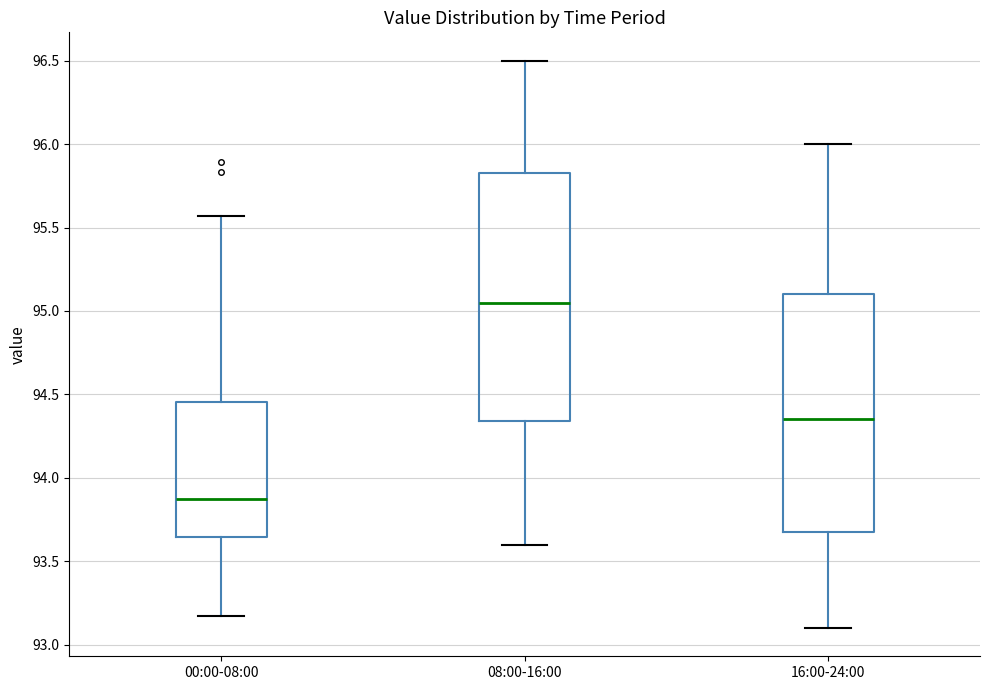

Which box's median line is the lowest?

00:00-08:00